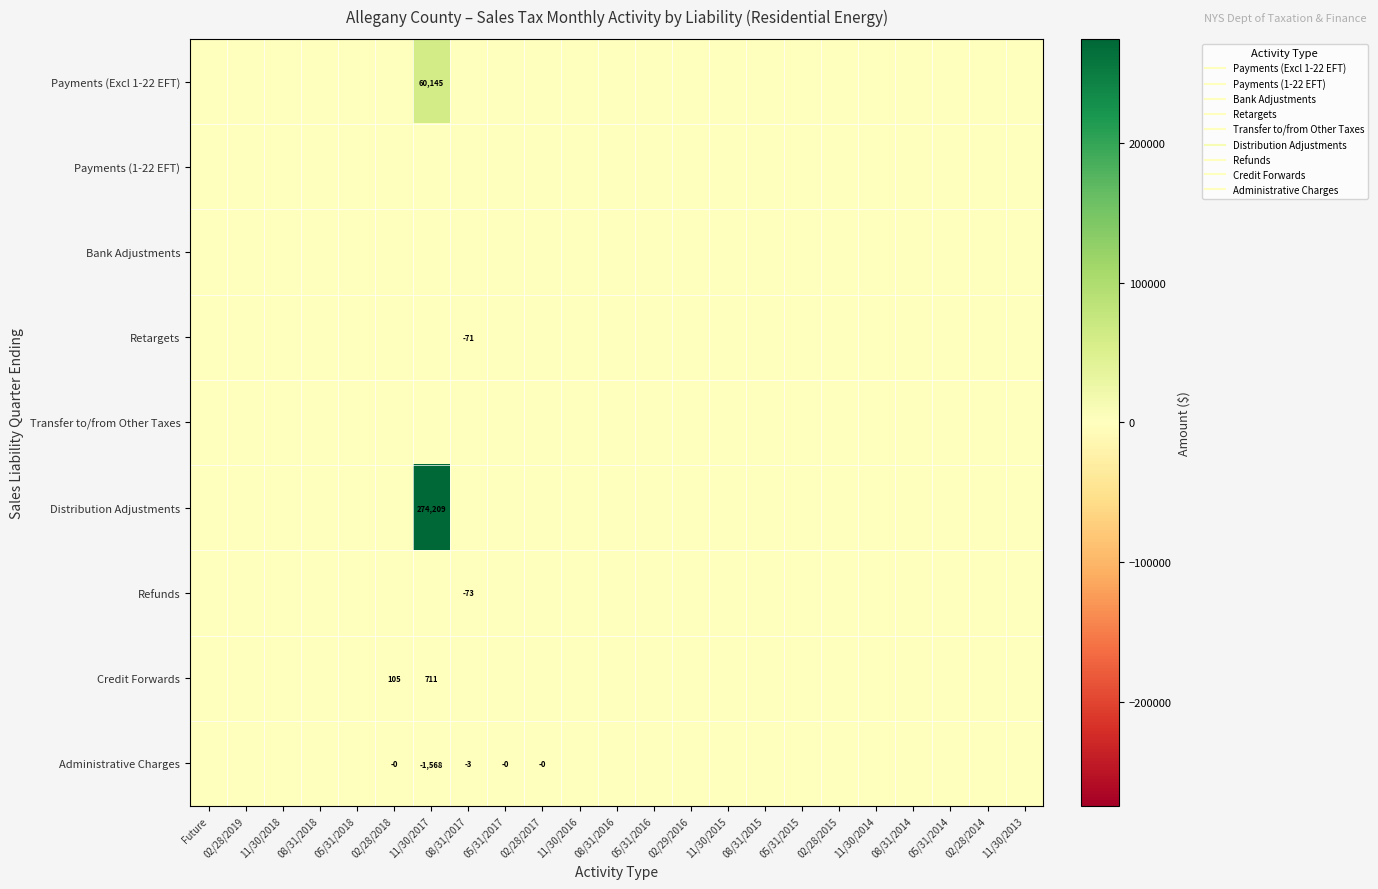

Count the number of data series in this chart.

9